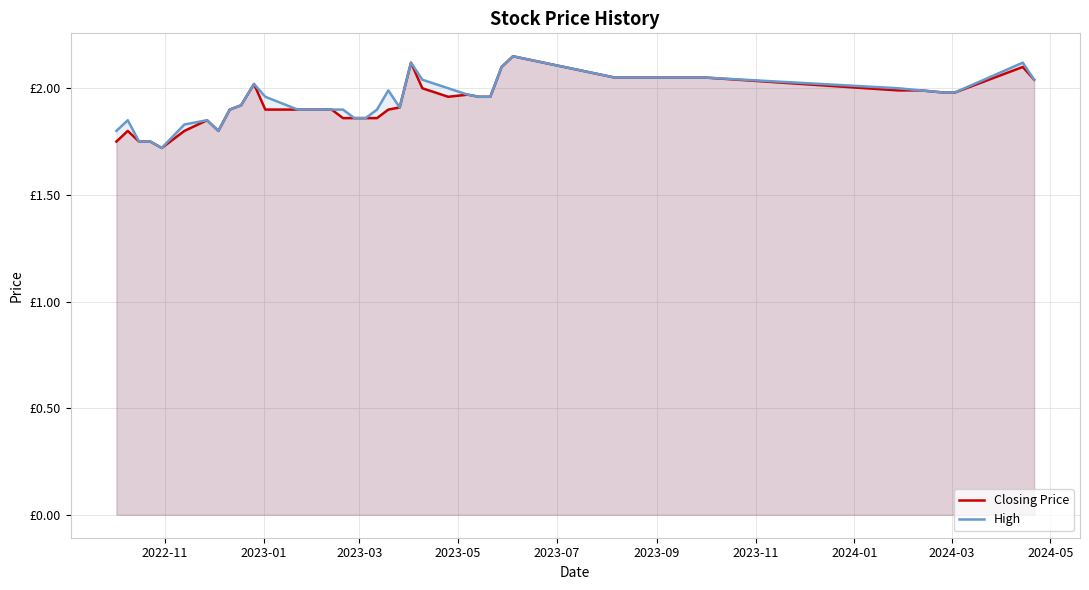

What are all the series names shown in the legend?

Closing Price, High